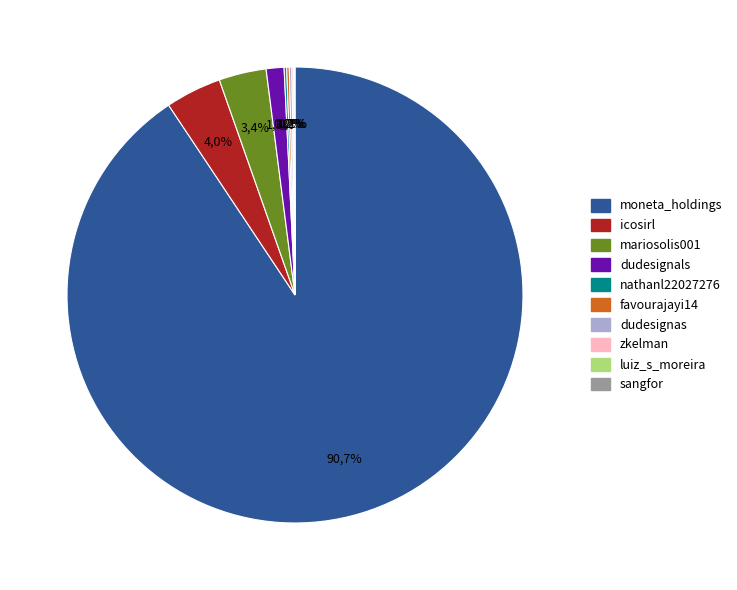

What is the ratio of the value at moneta_holdings to the value at luiz_s_moreira?

2080.0